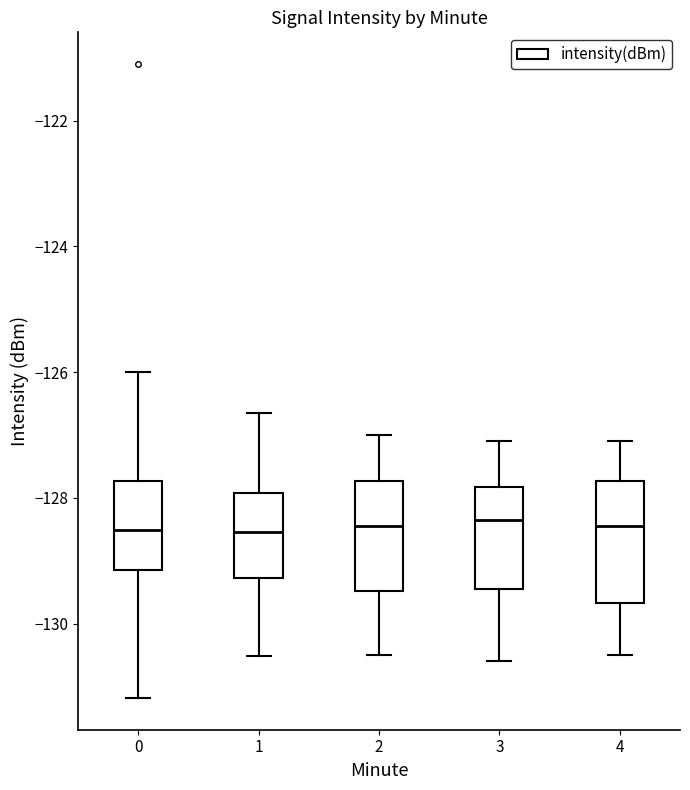

Reading left to right, transcribe this box plot: for each box, give where its median line is, the range the box spans, and where its two whiskers end, as read against the y-axis. The values are not printed on the chart, so give them approximately, as read against the axis.

0: median -128.6, box -129.2 to -127.8, whiskers -131.2 to -126.0
1: median -128.6, box -129.2 to -128.0, whiskers -130.6 to -126.6
2: median -128.4, box -129.4 to -127.8, whiskers -130.4 to -127.0
3: median -128.4, box -129.4 to -127.8, whiskers -130.6 to -127.0
4: median -128.4, box -129.6 to -127.8, whiskers -130.4 to -127.0